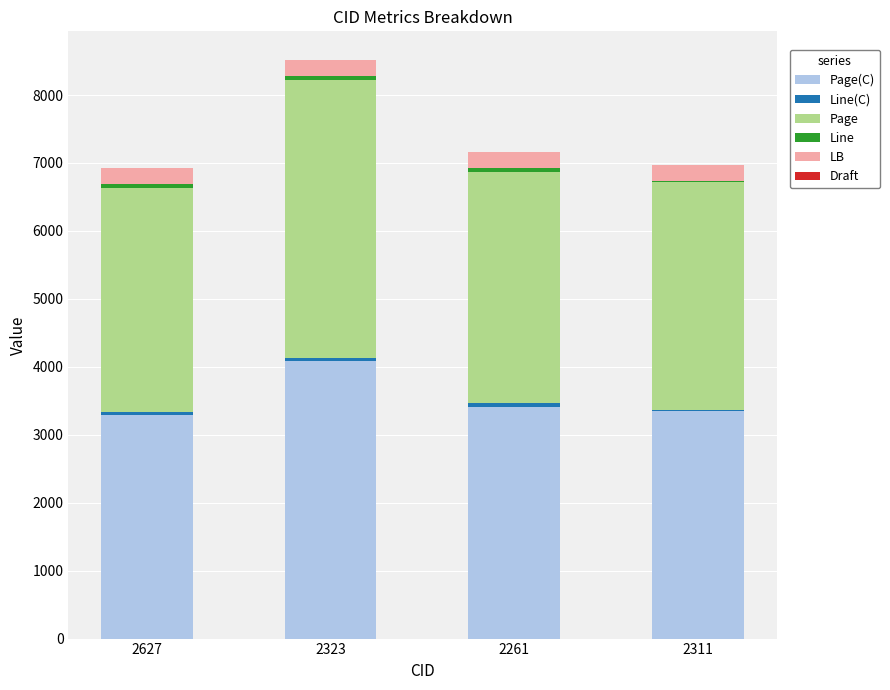

At which category is the sum across all series the highest?

2323